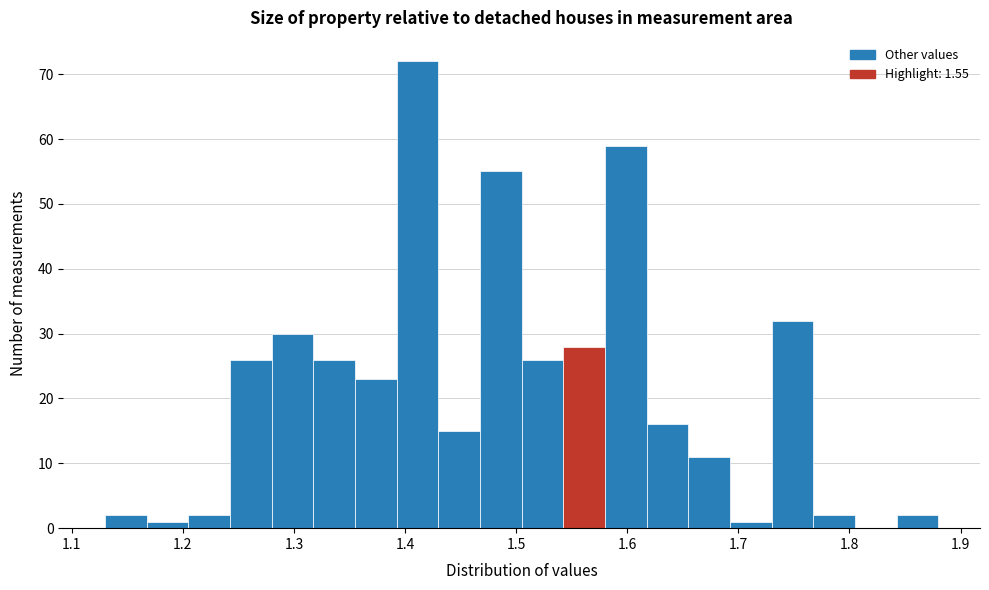

Around what value on the x-axis is the tallest bar? Give the approximate position of its centre, as read against the axis.

1.41